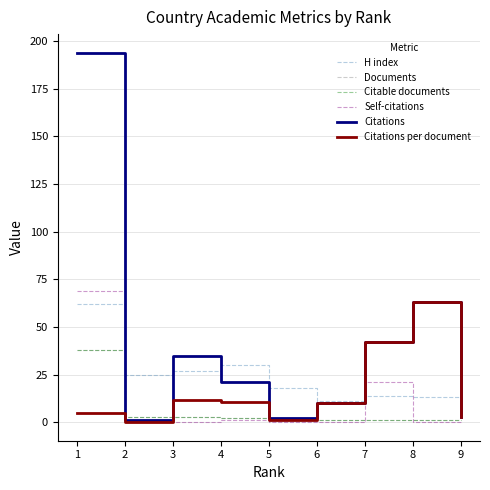

The Documents series shows 0.4 at 4. True or false?

False